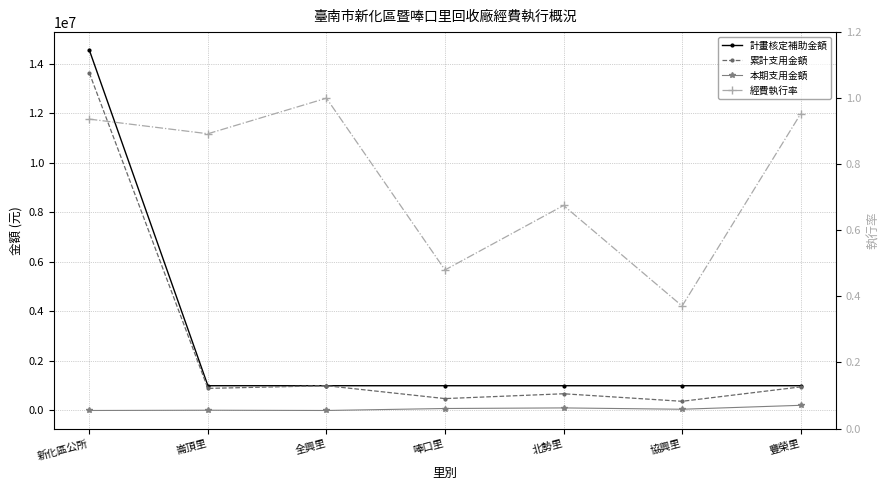

What position from the right is 協興里?

2